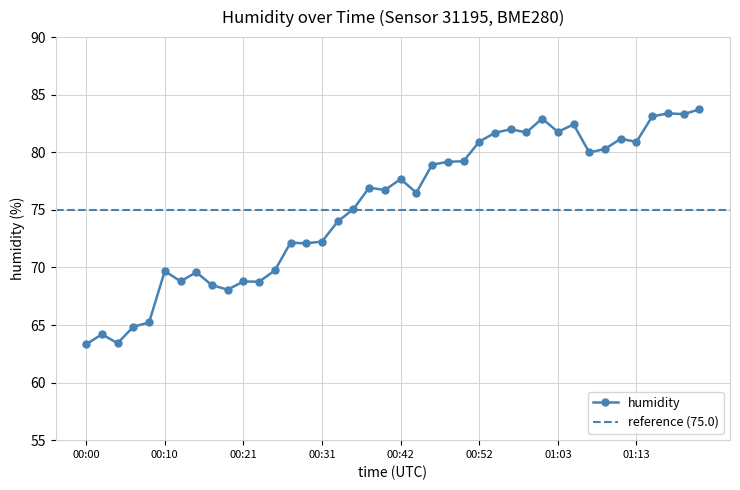

Does the chart display data point markers on the line(s)?

Yes